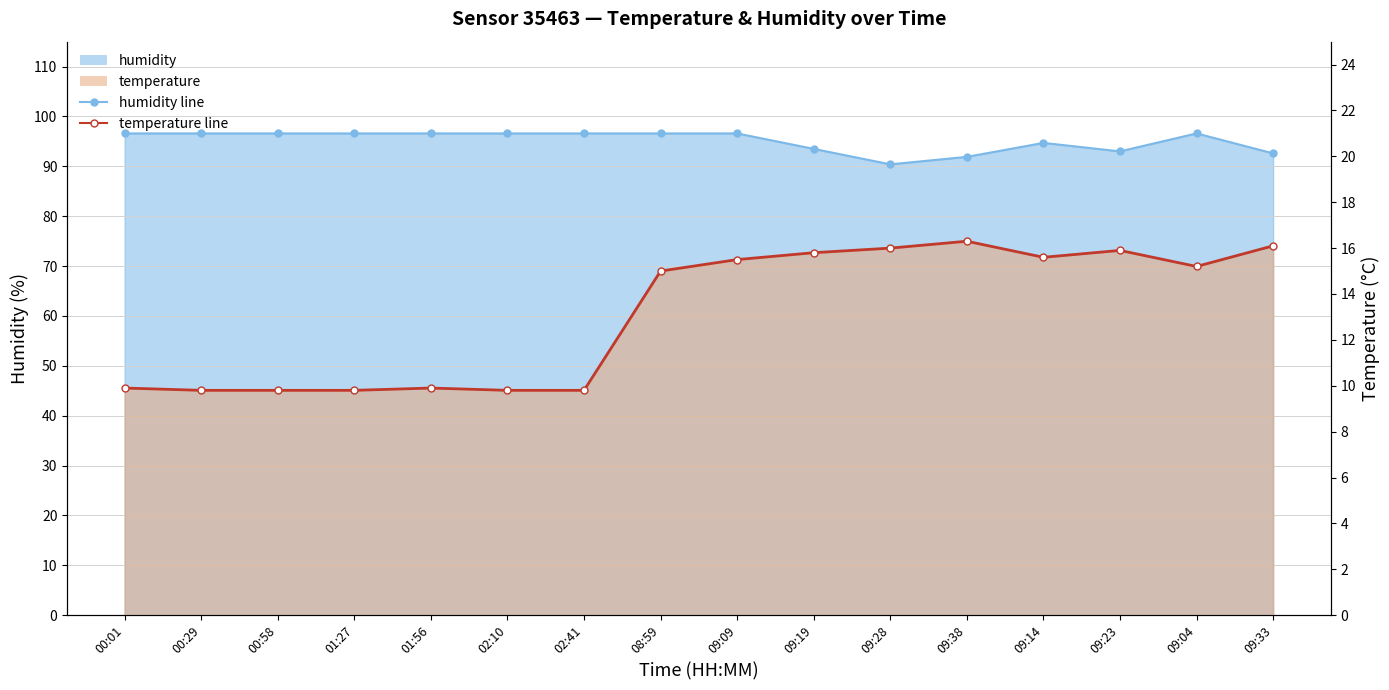

Which label corresponds to the smallest value in the chart?

00:29